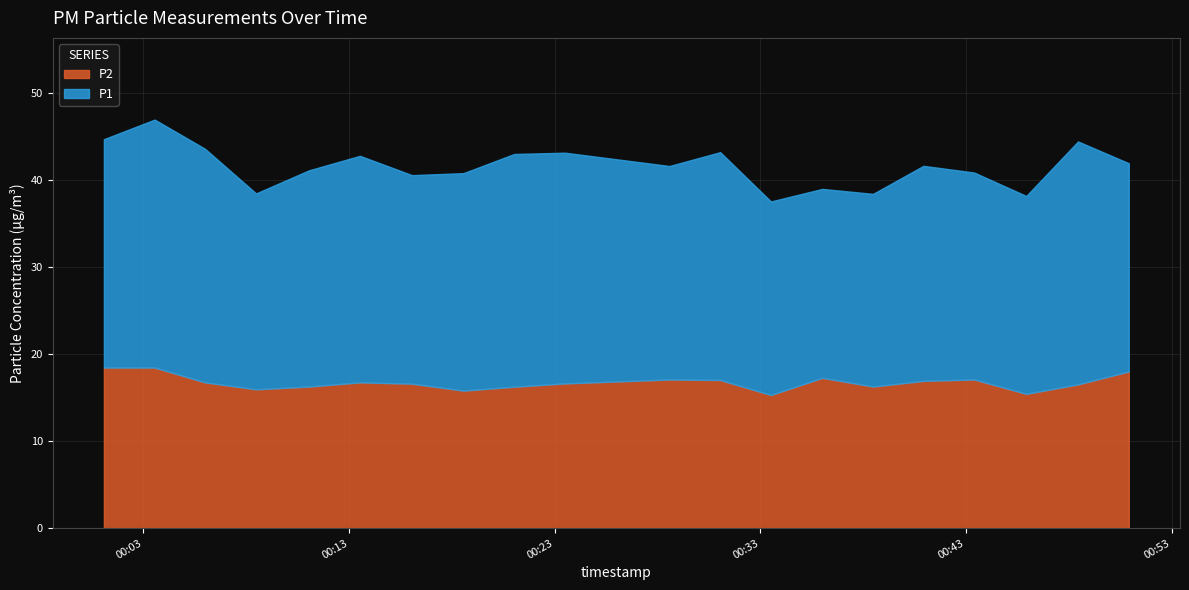

Which label corresponds to the largest value in the chart?

2023-03-24T00:03:33